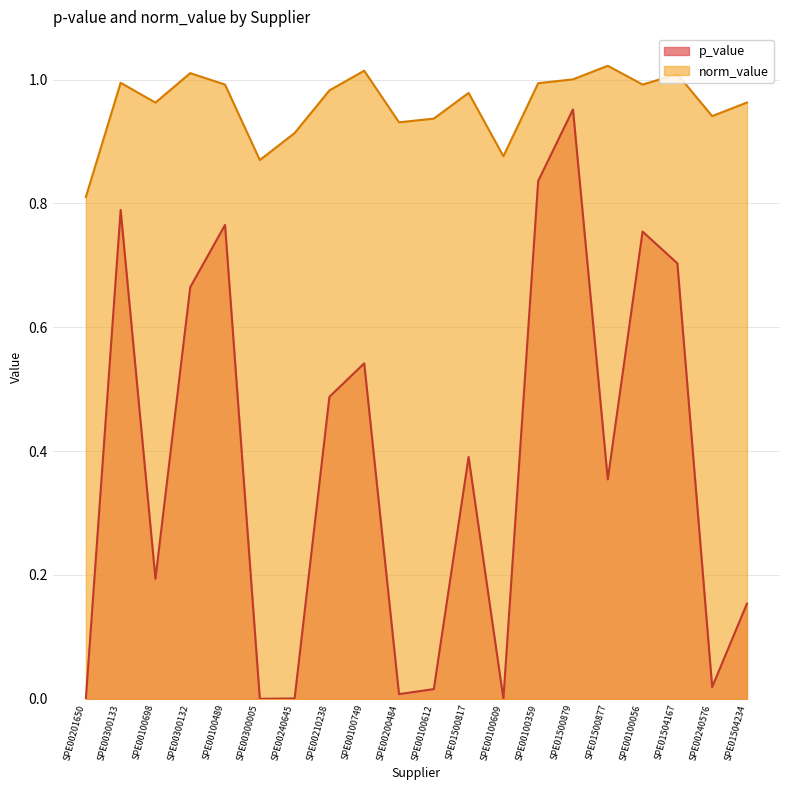

What is the label of the 7th point from the left?

SPE00240645